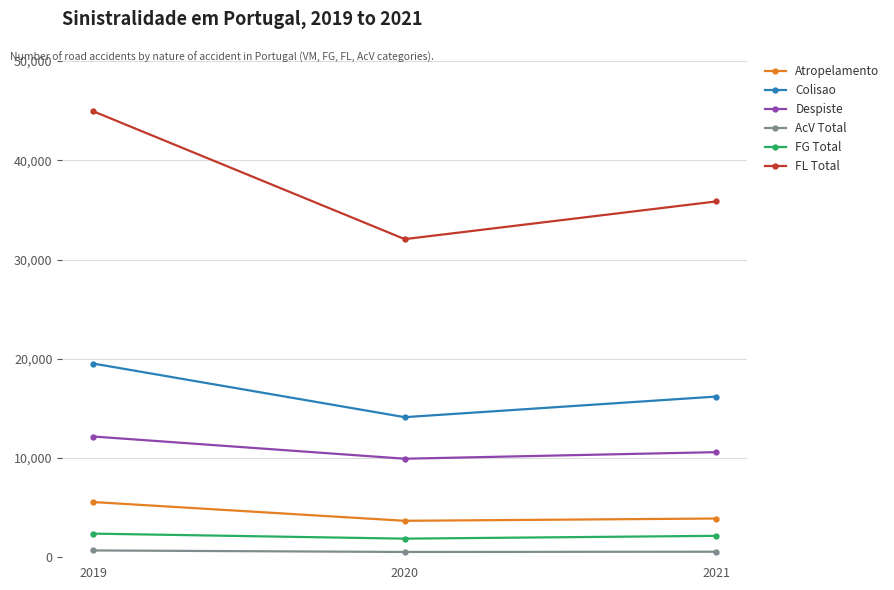

What is the maximum value shown in the chart?

44934